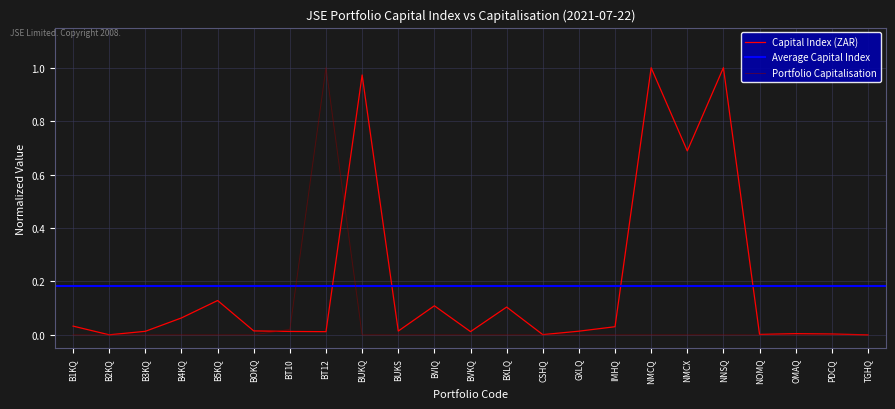

How many interior local valleys does the Portfolio Capitalisation series have?

7